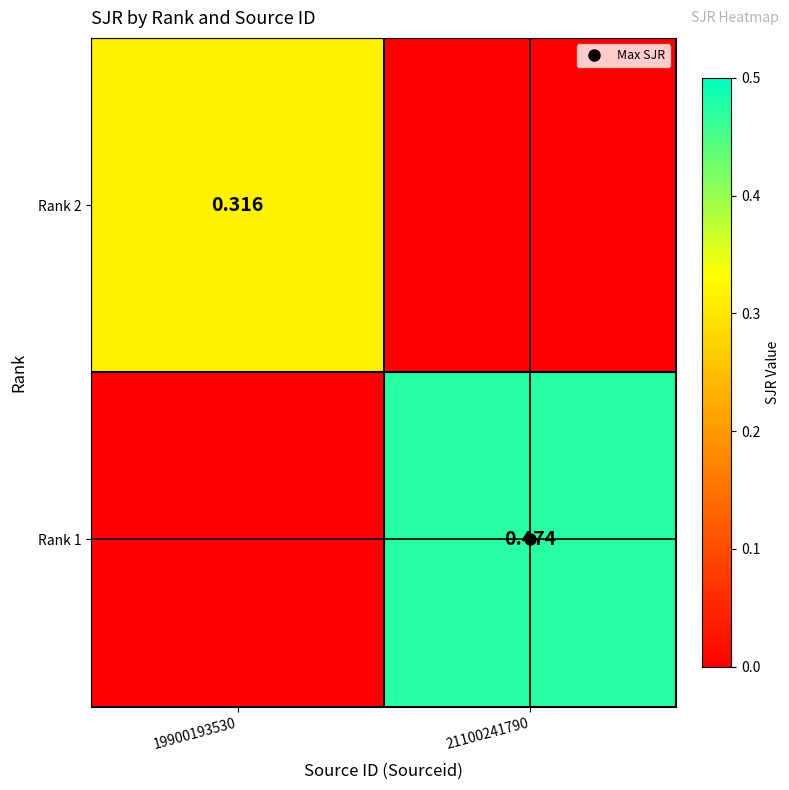

True or false: Rank 1 has a value of 0.1 at 21100241790.

False